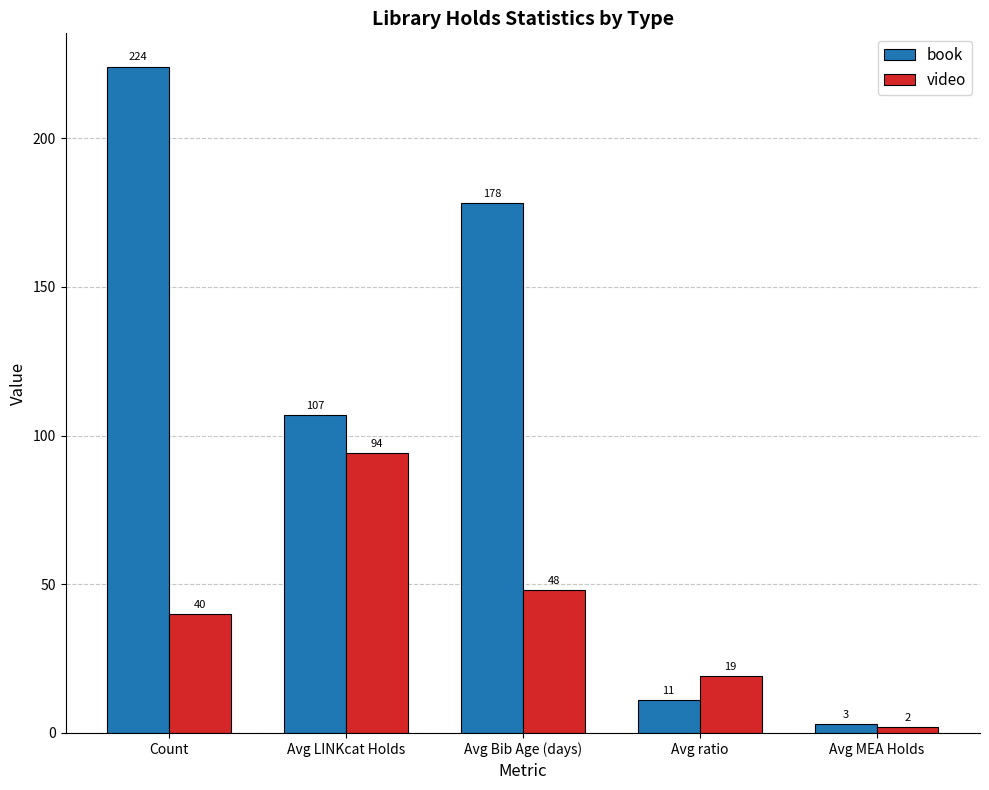

What position from the left is Avg MEA Holds?

5